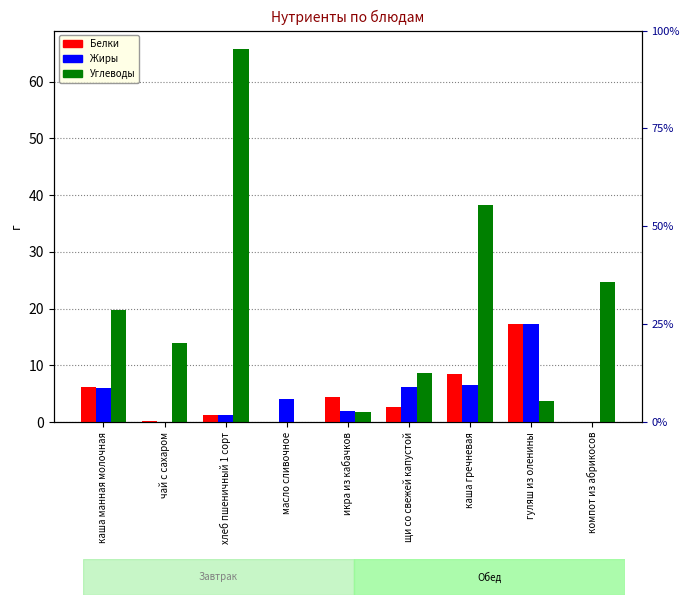

Reading right to left, extract all data points from this chart.

Белки: компот из абрикосов=0.0	гуляш из оленины=17.2	каша гречневая=8.5	щи со свежей капустой=2.7	икра из кабачков=4.4	масло сливочное=0.0	хлеб пшеничный 1 сорт=1.2	чай с сахаром=0.2	каша манная молочная=6.2
Жиры: компот из абрикосов=0.0	гуляш из оленины=17.3	каша гречневая=6.6	щи со свежей капустой=6.2	икра из кабачков=2.0	масло сливочное=4.1	хлеб пшеничный 1 сорт=1.2	чай с сахаром=0.0	каша манная молочная=6.1
Углеводы: компот из абрикосов=24.8	гуляш из оленины=3.8	каша гречневая=38.3	щи со свежей капустой=8.7	икра из кабачков=1.8	масло сливочное=0.1	хлеб пшеничный 1 сорт=65.7	чай с сахаром=14.0	каша манная молочная=19.7